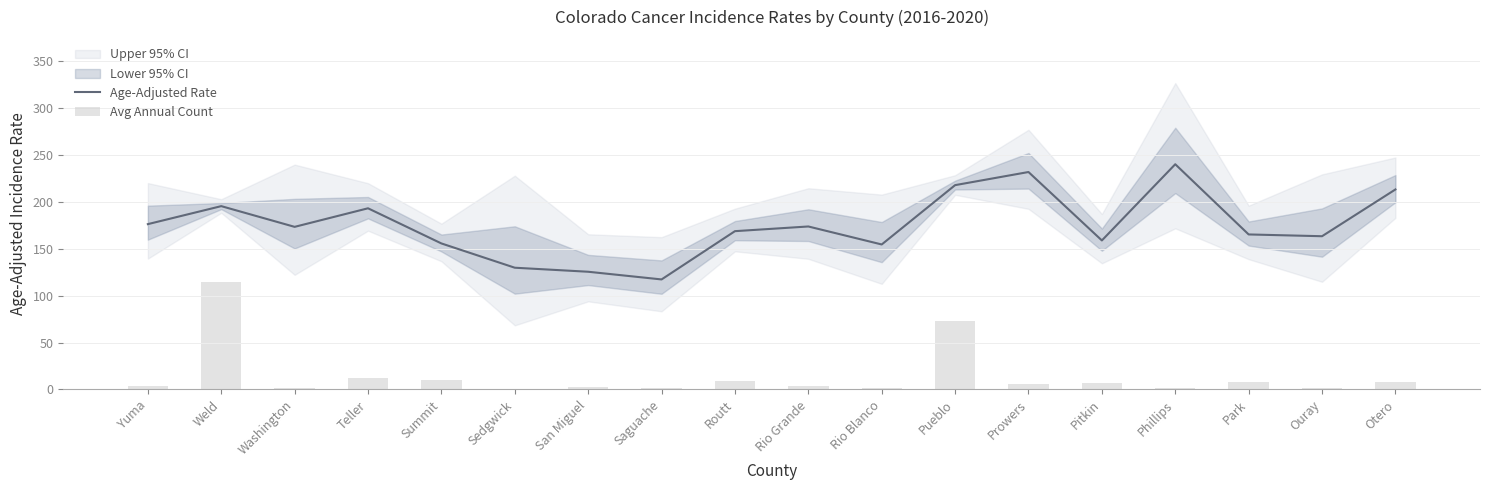

What is the average value of the Age-Adjusted Rate series?

175.4